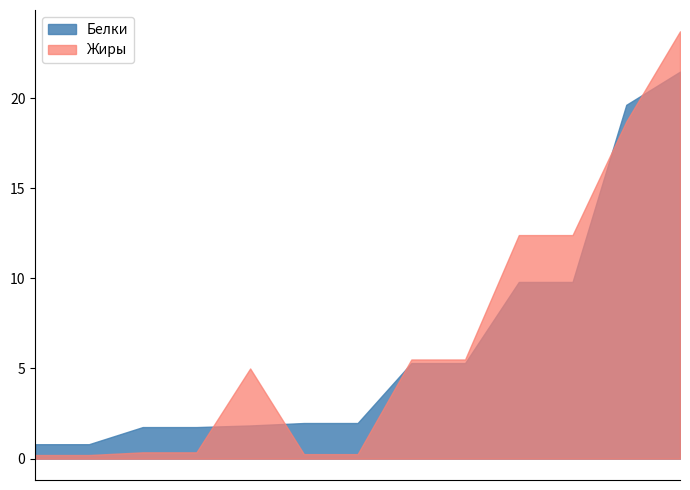

What is the difference between the maximum and minimum values in the Жиры series?

23.5